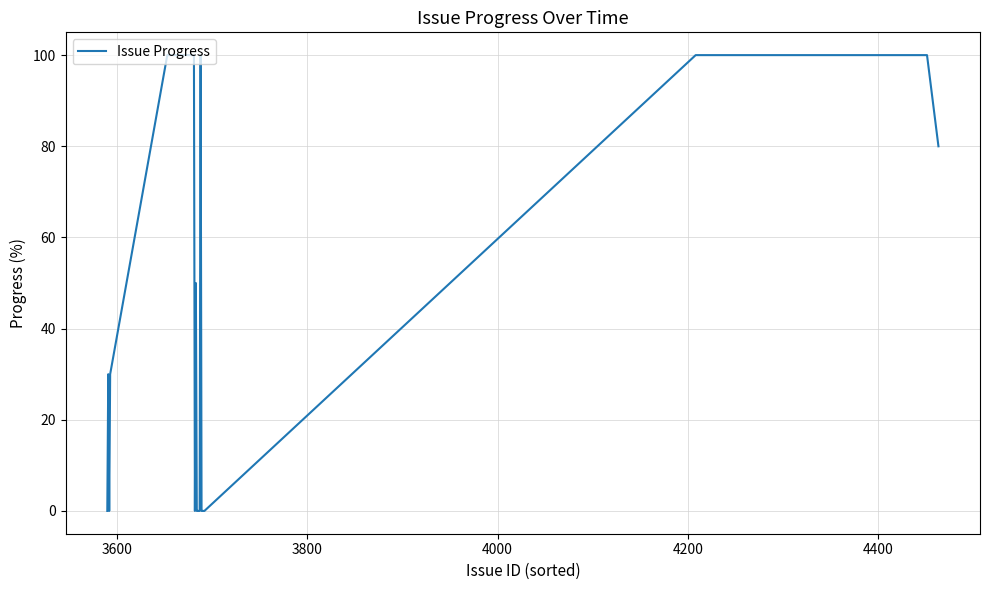

How many points are higher than both their immediate neighbors (excluding endpoints)?

3